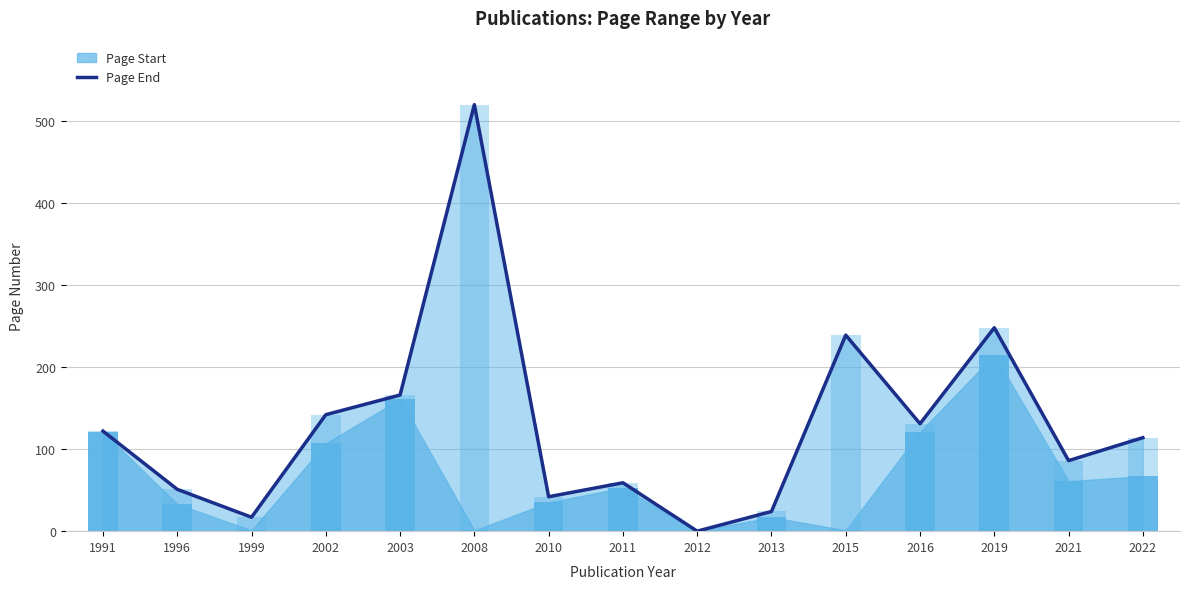

Reading left to right, what are all the values shown in this chart?

122	51	17	142	166	520	42	59	0	24	239	131	248	86	114